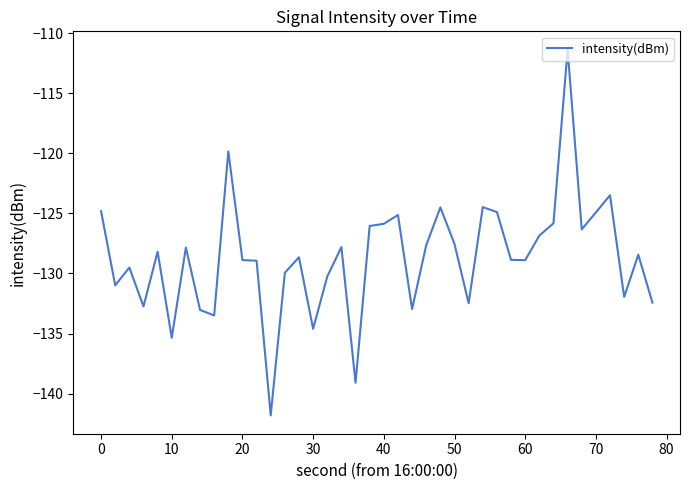

What is the smallest value displayed?

-141.8